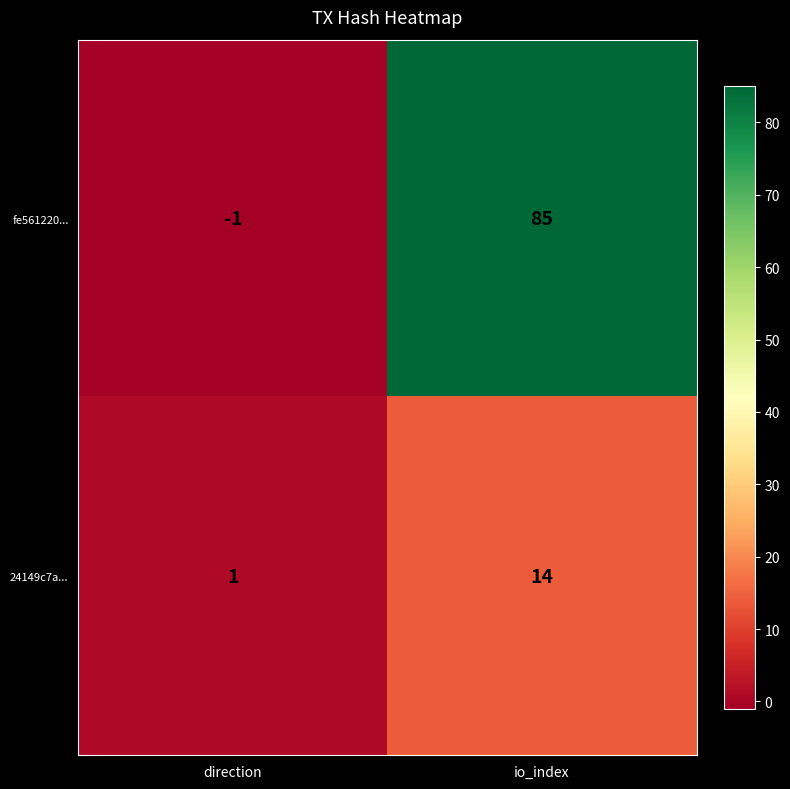

At which label is fe561220... closest to 42?

direction